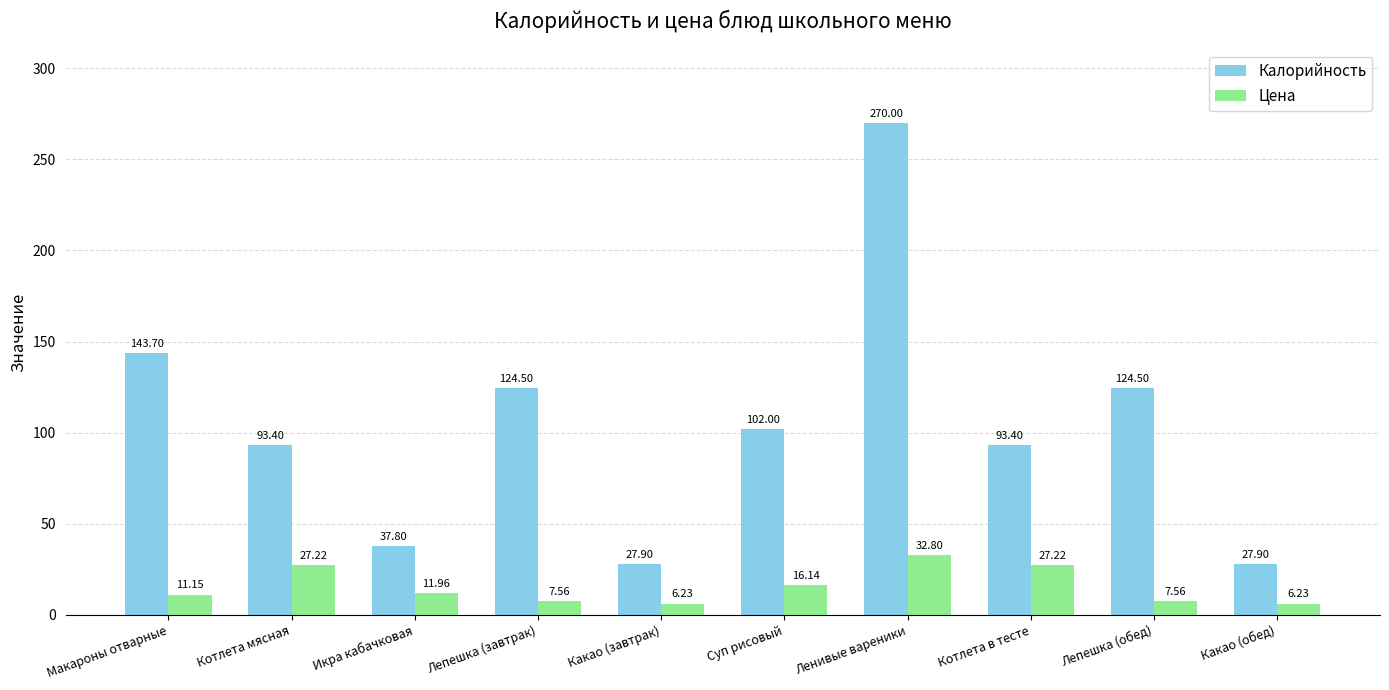

List the series in order of their peak value, highest first.

Калорийность, Цена